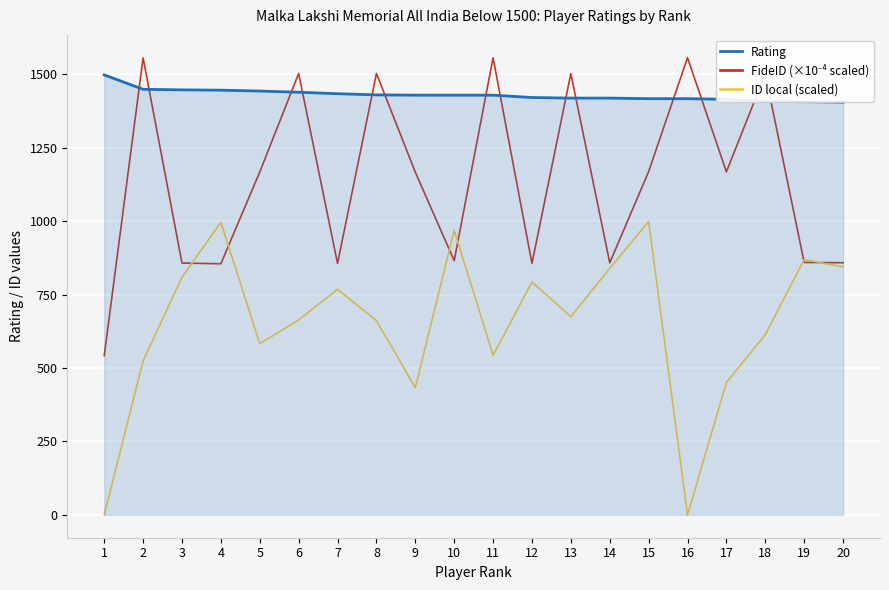

Which series changed the most between 1 and 15?

ID local (scaled)